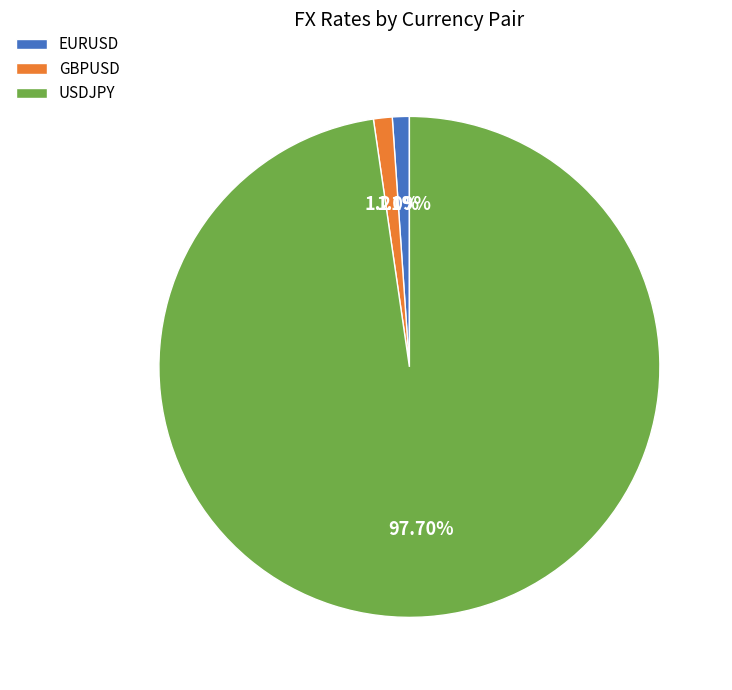

Which has a higher value, USDJPY or EURUSD?

USDJPY